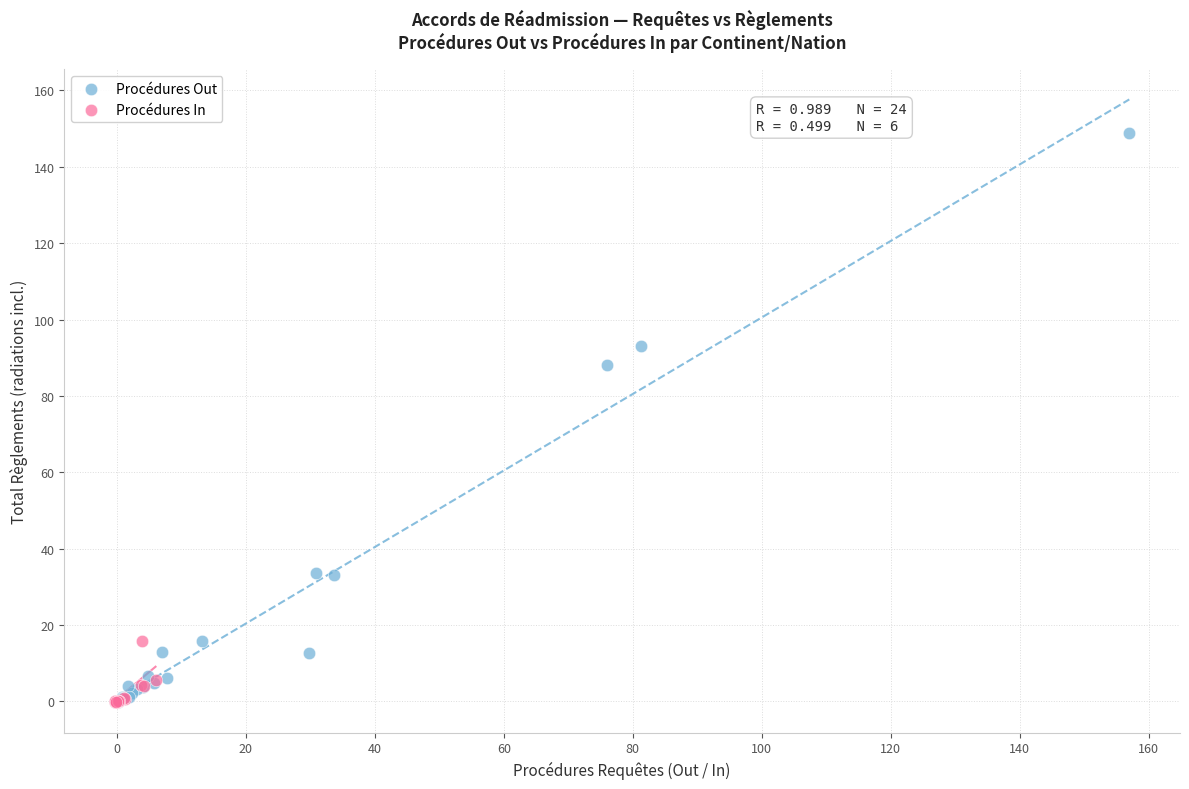

Which series contains the highest Y value?

Procédures Out